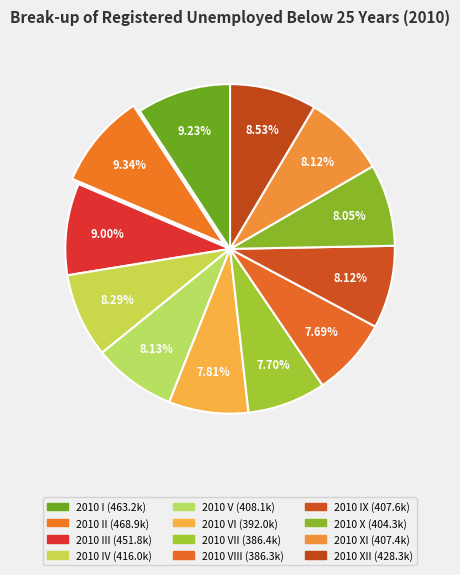

To the nearest percent, what is the average slice percentage?

8%